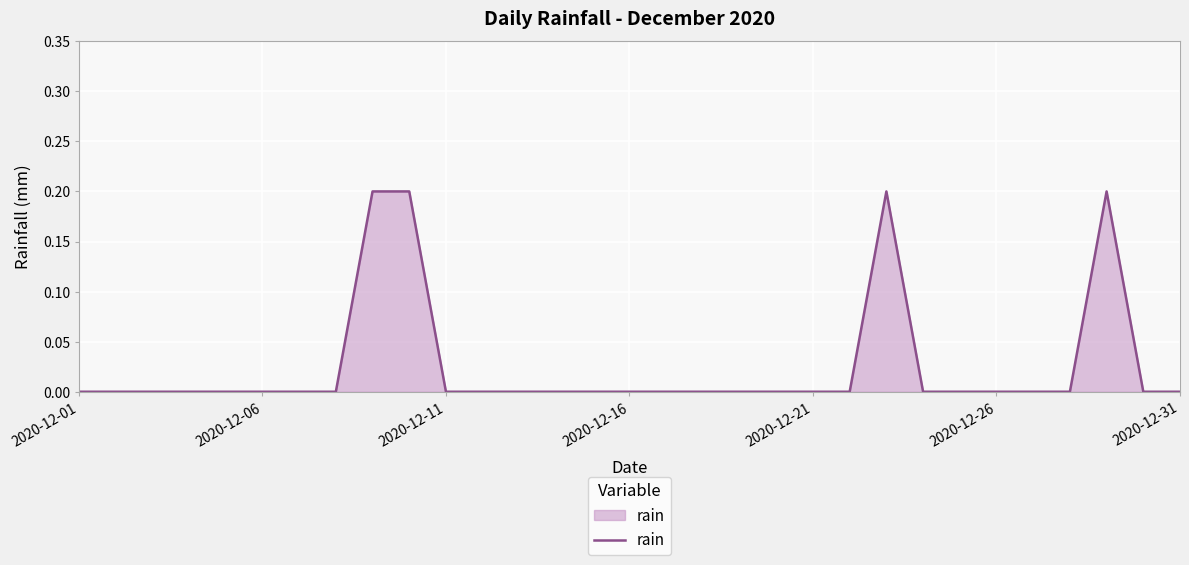

How many values are between 0 and 1?

31